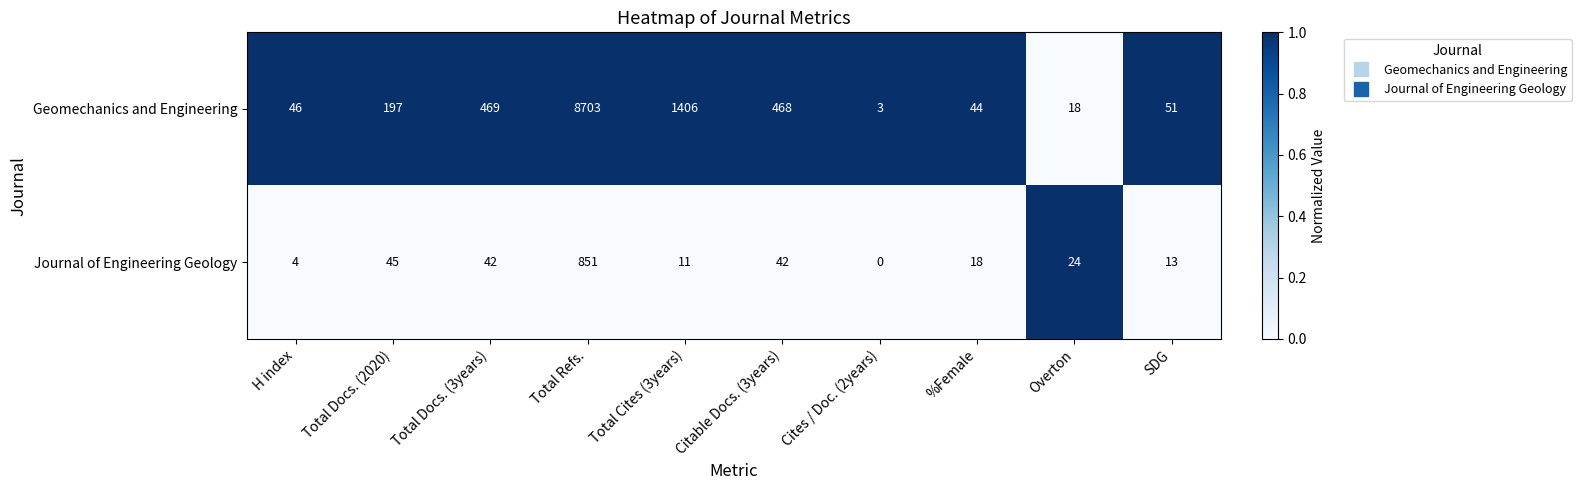

What is the maximum value for Journal of Engineering Geology?

851